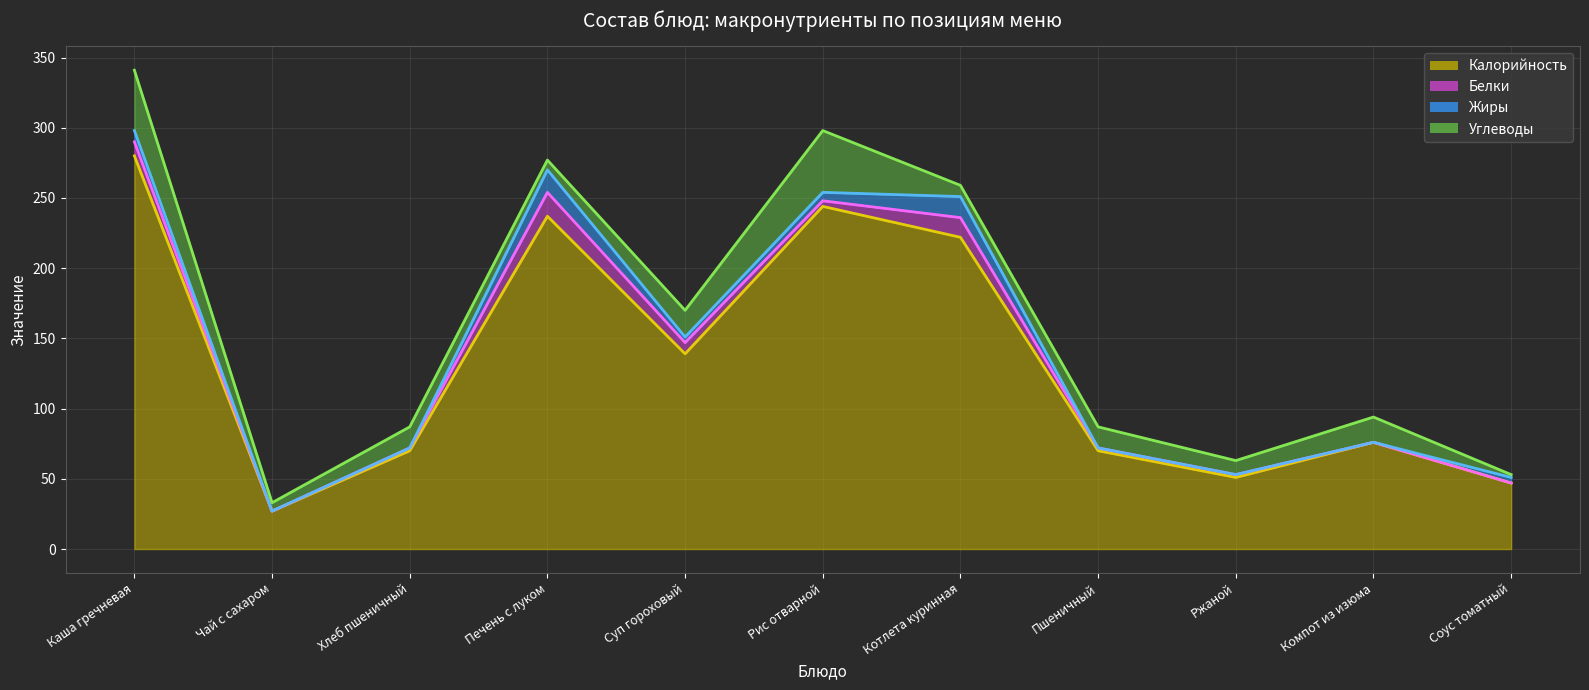

At how many categories does at least one series exceed 151?

4